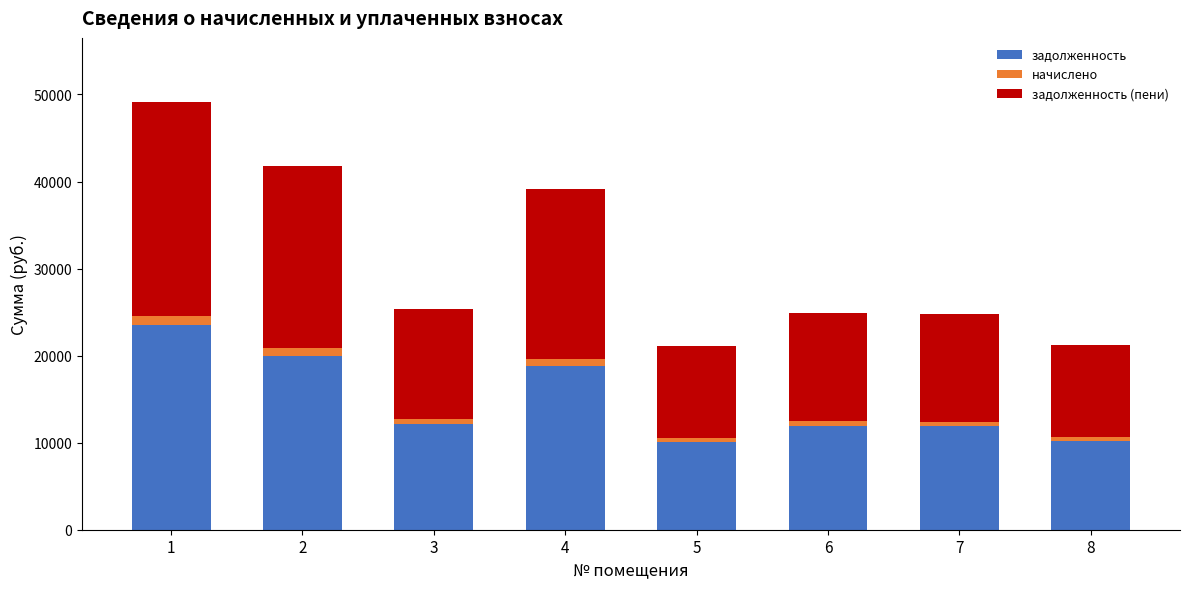

What is the total value across all series at 5?

21104.0